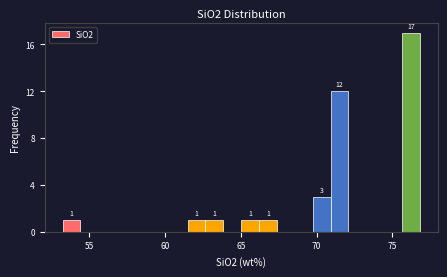

Read against the x-axis, roughly where is the centre of the tallest bar?

76.0